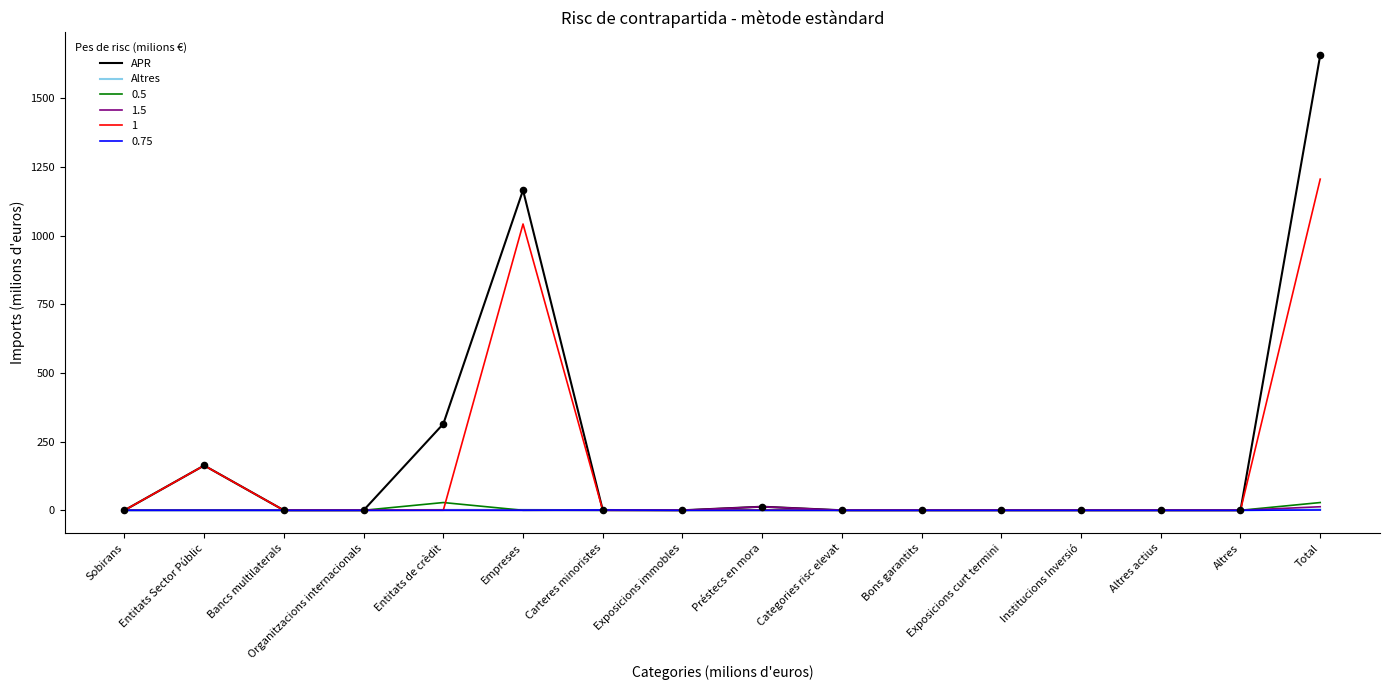

At which category is the sum across all series the highest?

Total